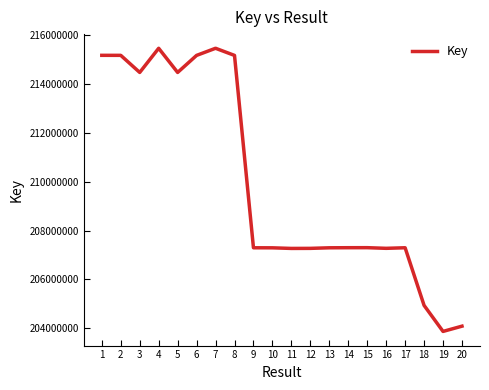

How many series are shown in this chart?

1